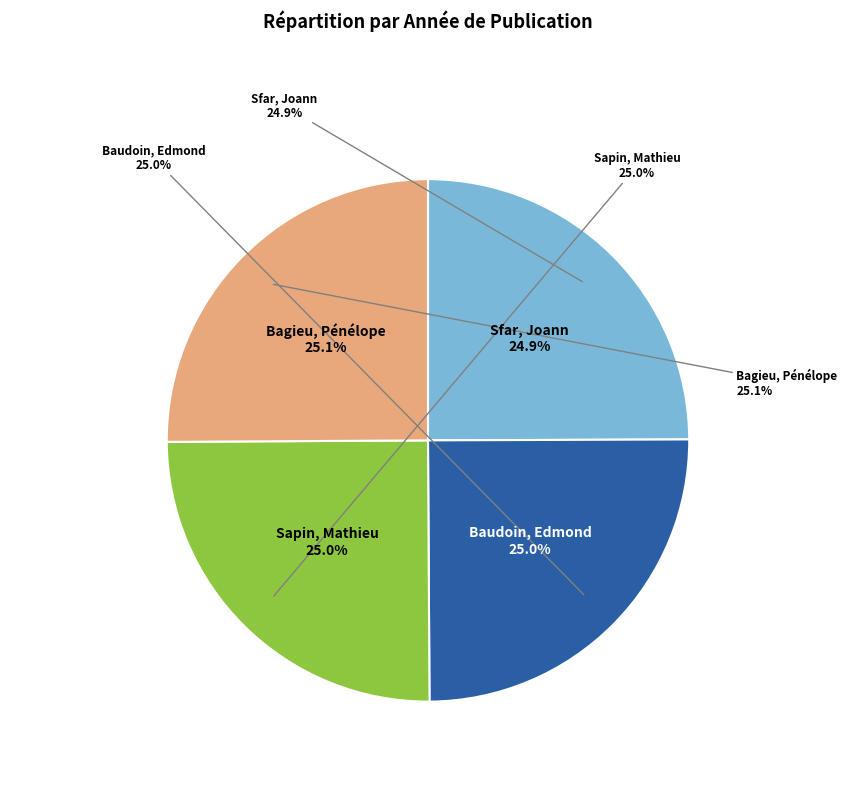

To the nearest percent, what percentage of the pie is Baudoin, Edmond?

25%